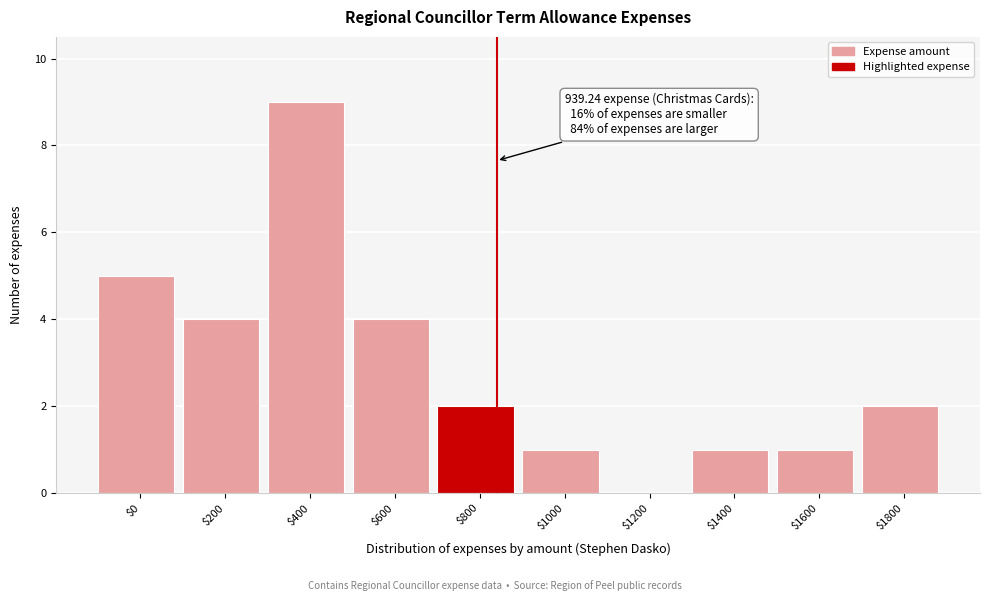

Which label corresponds to the largest value in the chart?

$400